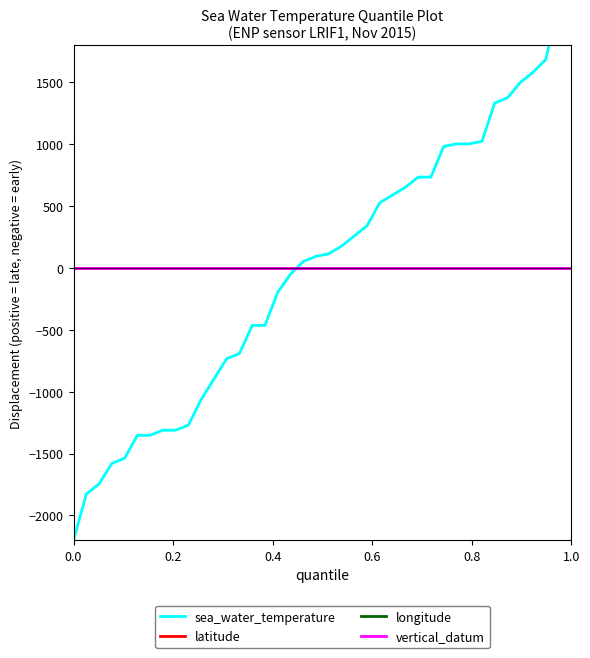

List the series in order of their peak value, highest first.

sea_water_temperature, latitude, longitude, vertical_datum